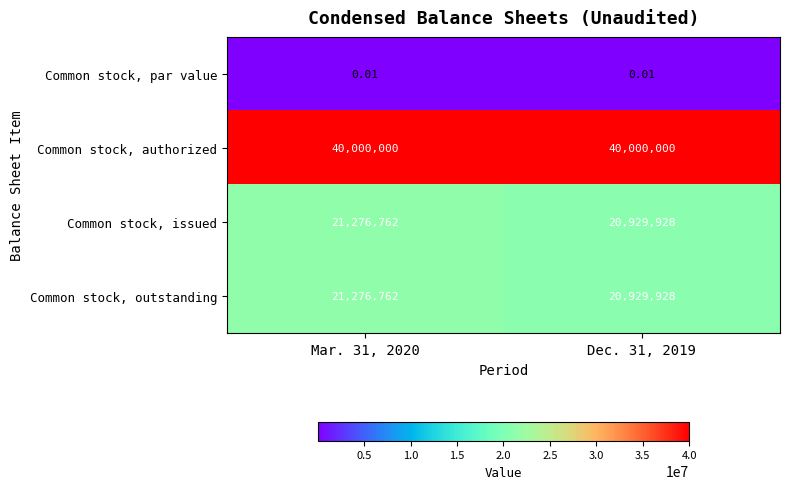

Is the value of Common stock, outstanding at Dec. 31, 2019 greater than the value of Common stock, authorized at Dec. 31, 2019?

No